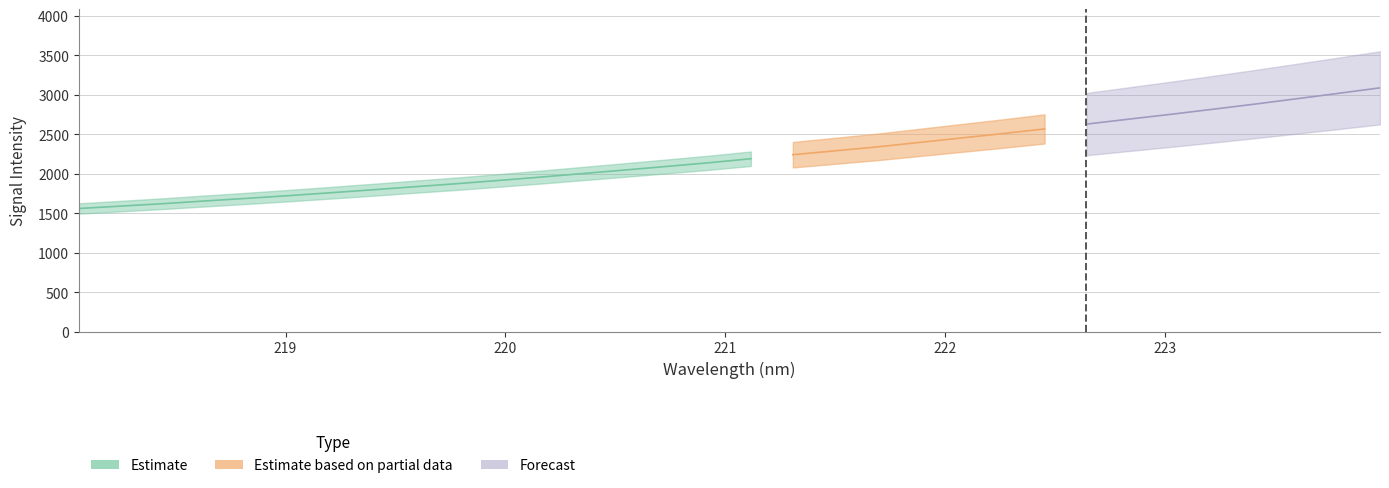

Reading right to left, extract all data points from this chart.

x: 31=224.0	30=223.8	29=223.6	28=223.4	27=223.2	26=223.0	25=222.8	24=222.6	23=222.5	22=222.3	21=222.1	20=221.9	19=221.7	18=221.5	17=221.3	16=221.1	15=220.9	14=220.7	13=220.5	12=220.4	11=220.2	10=220.0	9=219.8	8=219.6	7=219.4	6=219.2	5=219.0	4=218.8	3=218.6	2=218.4	1=218.3	0=218.1
y: 31=3088.8	30=3018.4	29=2949.8	28=2881.8	27=2816.7	26=2752.8	25=2691.6	24=2629.5	23=2568.4	22=2509.1	21=2453.0	20=2396.3	19=2340.2	18=2290.7	17=2242.0	16=2190.9	15=2139.8	14=2093.7	13=2048.1	12=2003.3	11=1958.5	10=1915.8	9=1874.8	8=1836.6	7=1797.7	6=1760.3	5=1723.6	4=1688.8	3=1655.9	2=1621.5	1=1590.9	0=1560.5